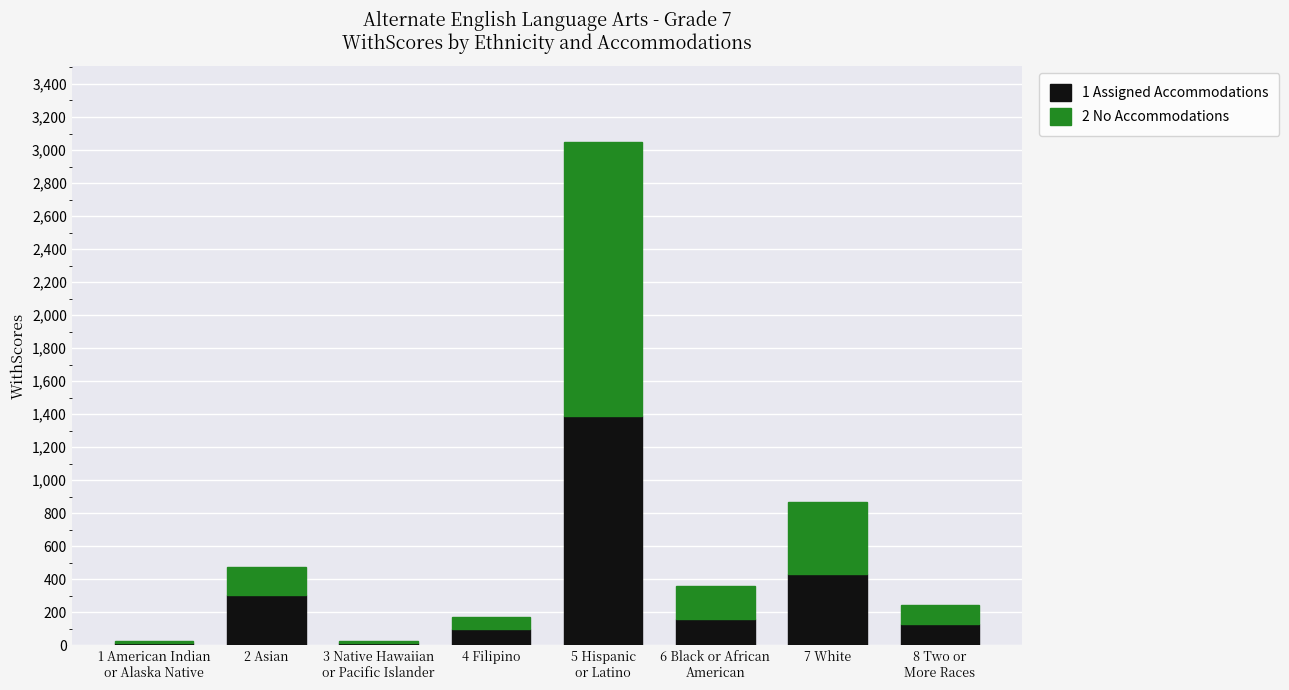

At which category is the sum across all series the highest?

5 Hispanic
or Latino